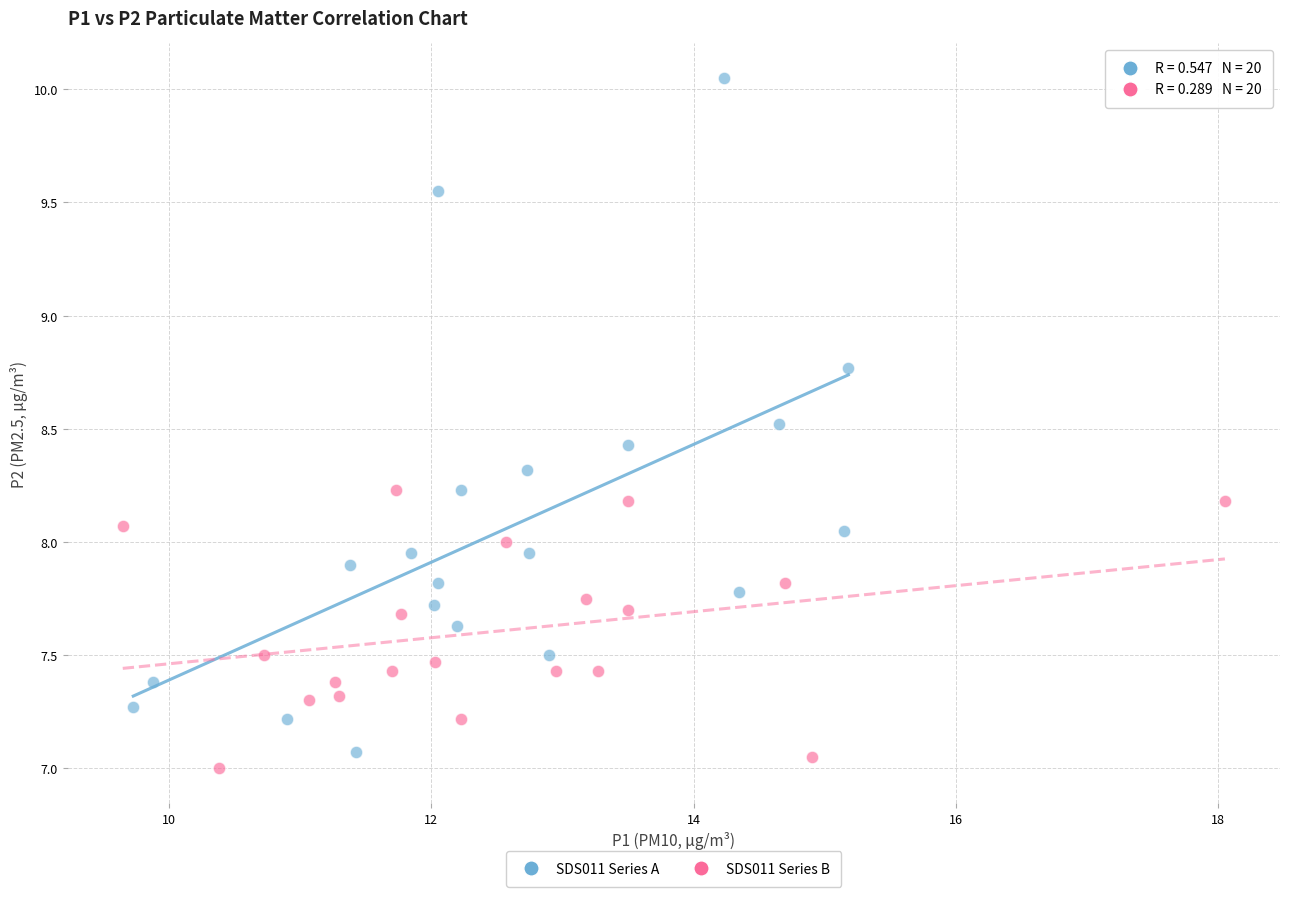

What are all the series names shown in the legend?

SDS011 Series A, SDS011 Series B